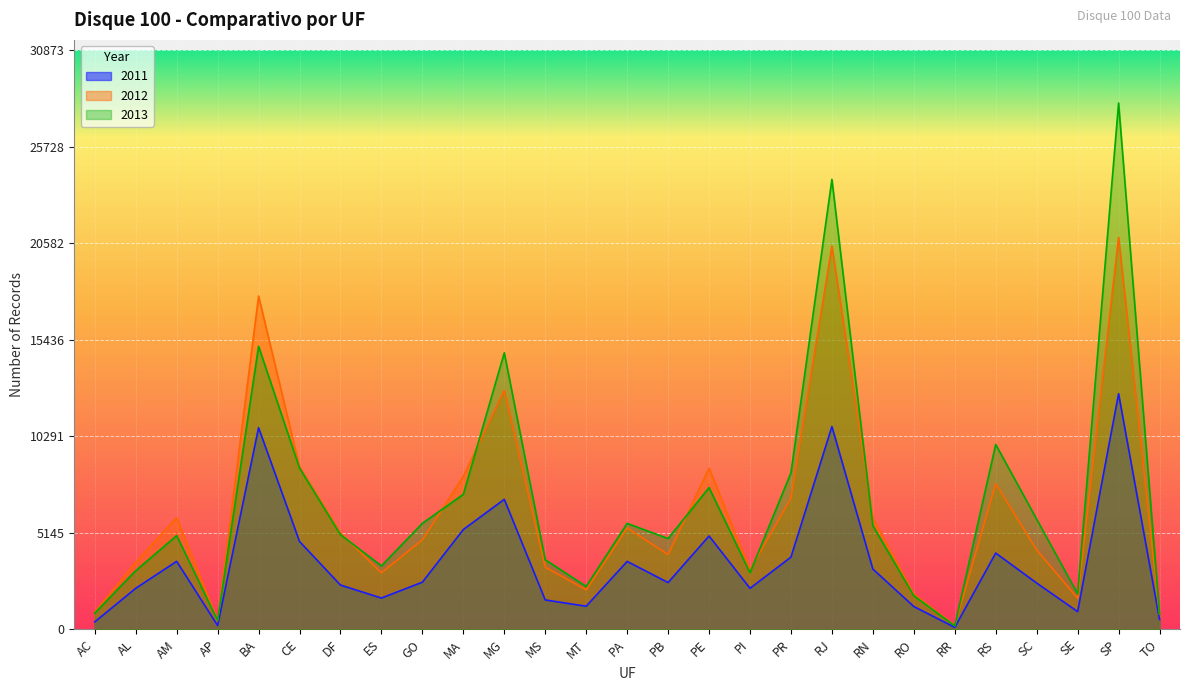

True or false: 2012 and 2013 cross at least once.

True